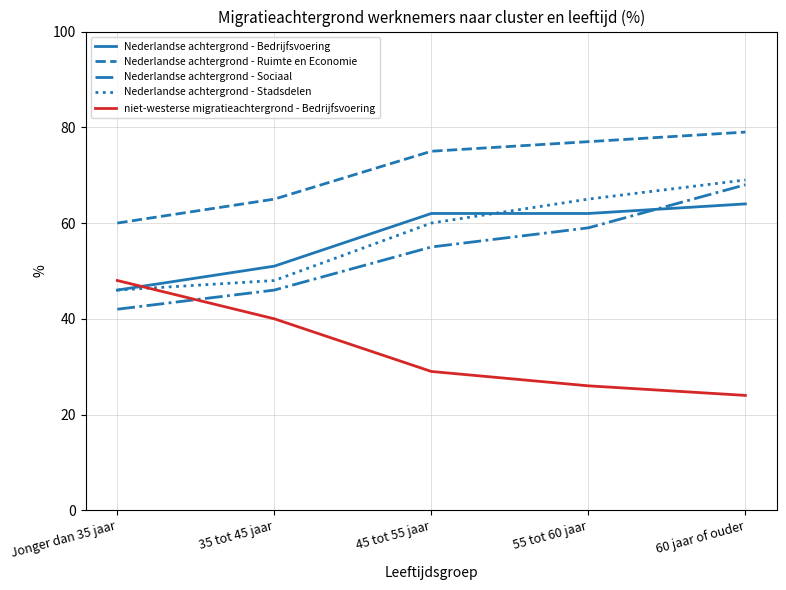

The value of Nederlandse achtergrond - Sociaal at Jonger dan 35 jaar is 42. True or false?

True